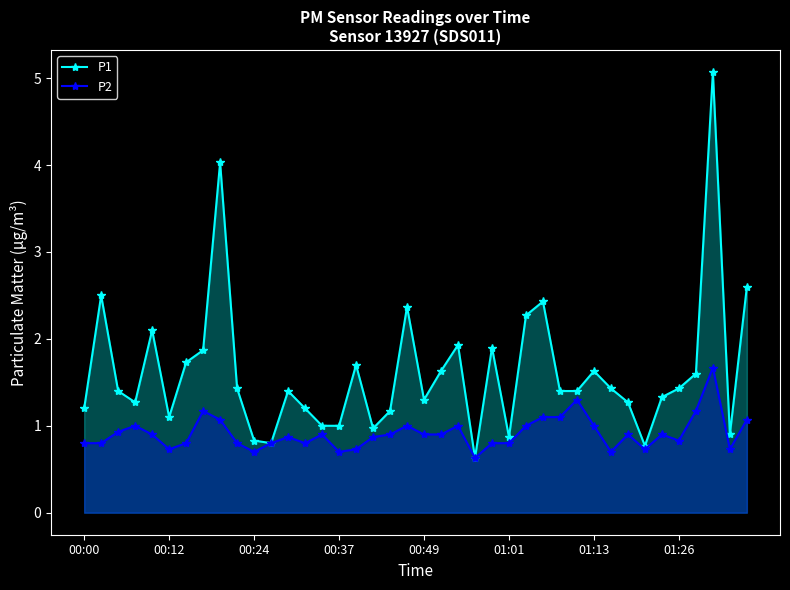

What is the difference between the maximum and minimum values in the P2 series?

1.0